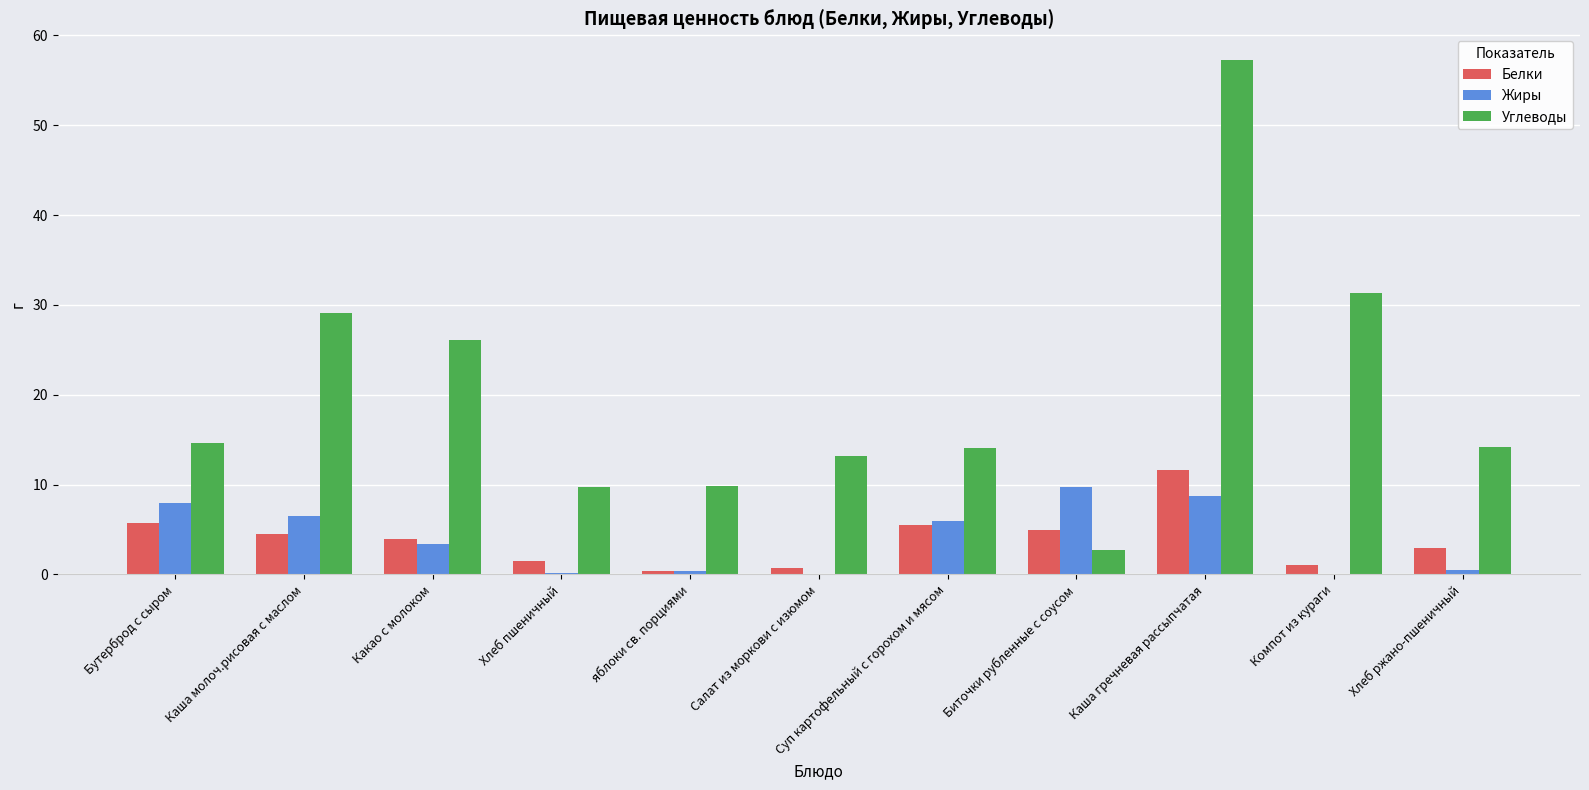

What is the sum of all Углеводы values?

222.0